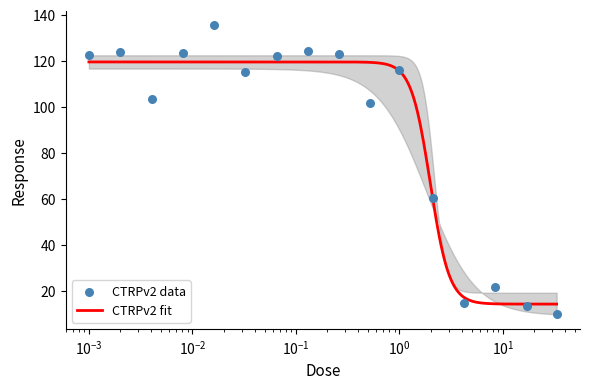

Approximately how many times larger is the value at 2.1 compared to 0.032?

0.5